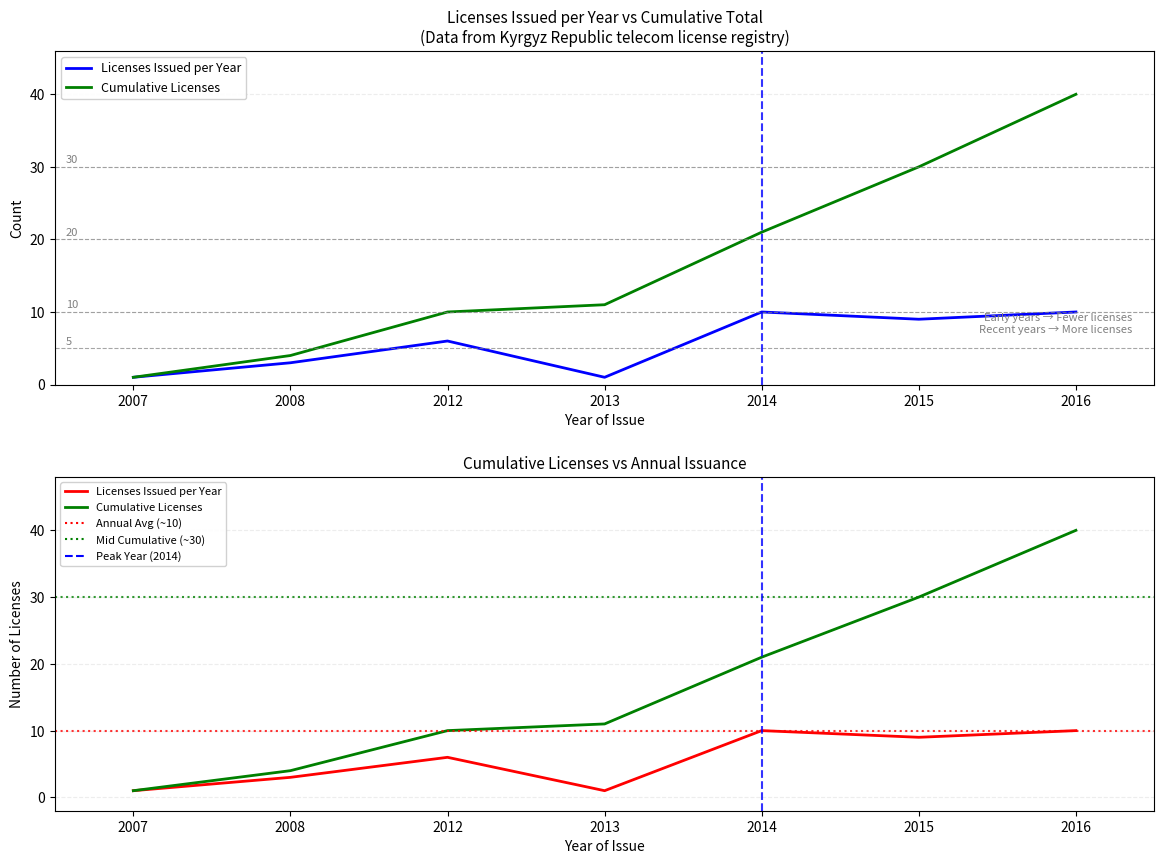

In Licenses Issued per Year, how many points are lower than both neighbors (excluding endpoints)?

2